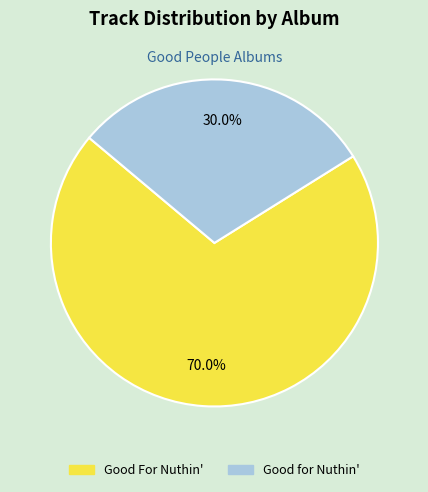

To the nearest percent, what is the combined percentage of Good for Nuthin' and Good For Nuthin'?

100%